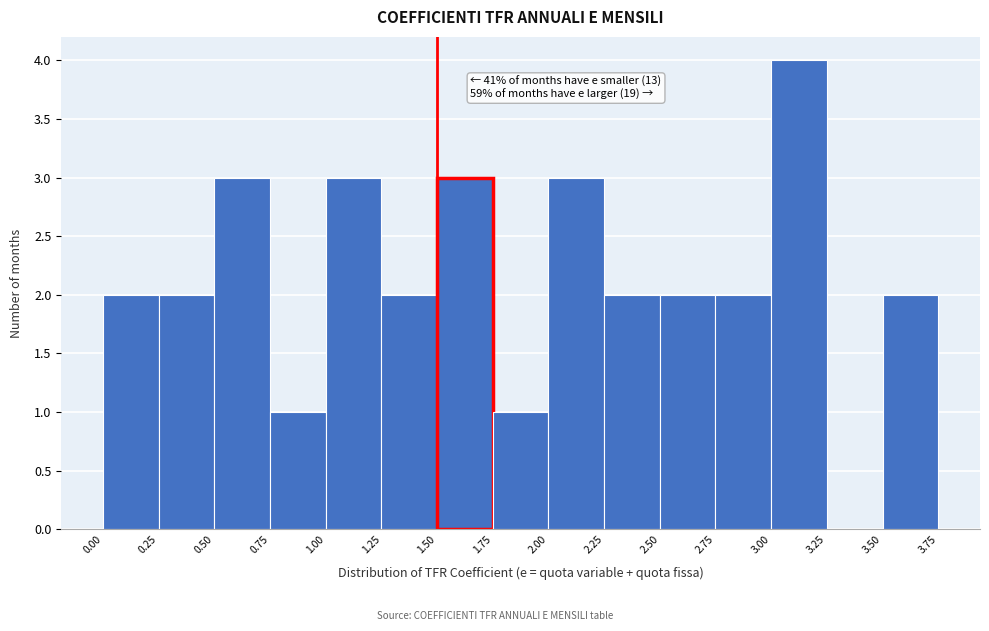

Which range on the x-axis has the tallest bar?

3.00 to 3.25